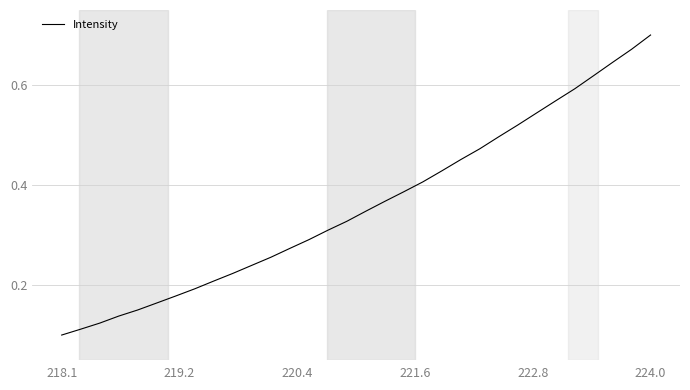

Which label corresponds to the smallest value in the chart?

218.1